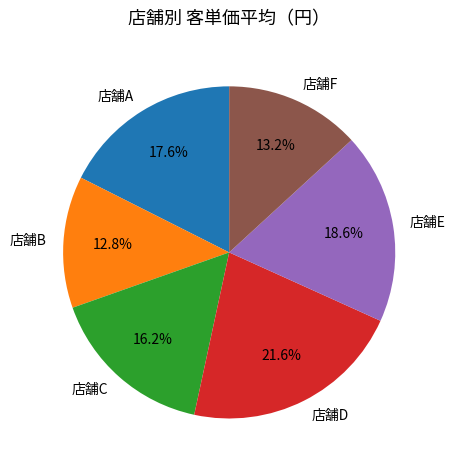

Which has a higher value, 店舗A or 店舗B?

店舗A